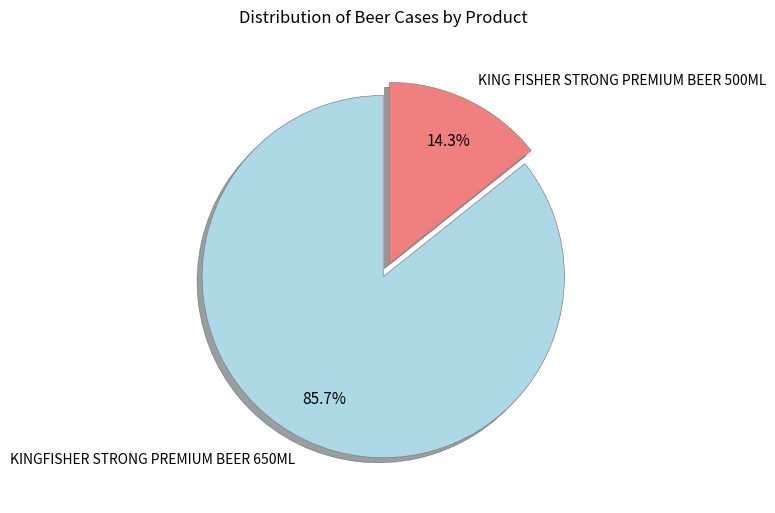

How many segments does this pie chart have?

2